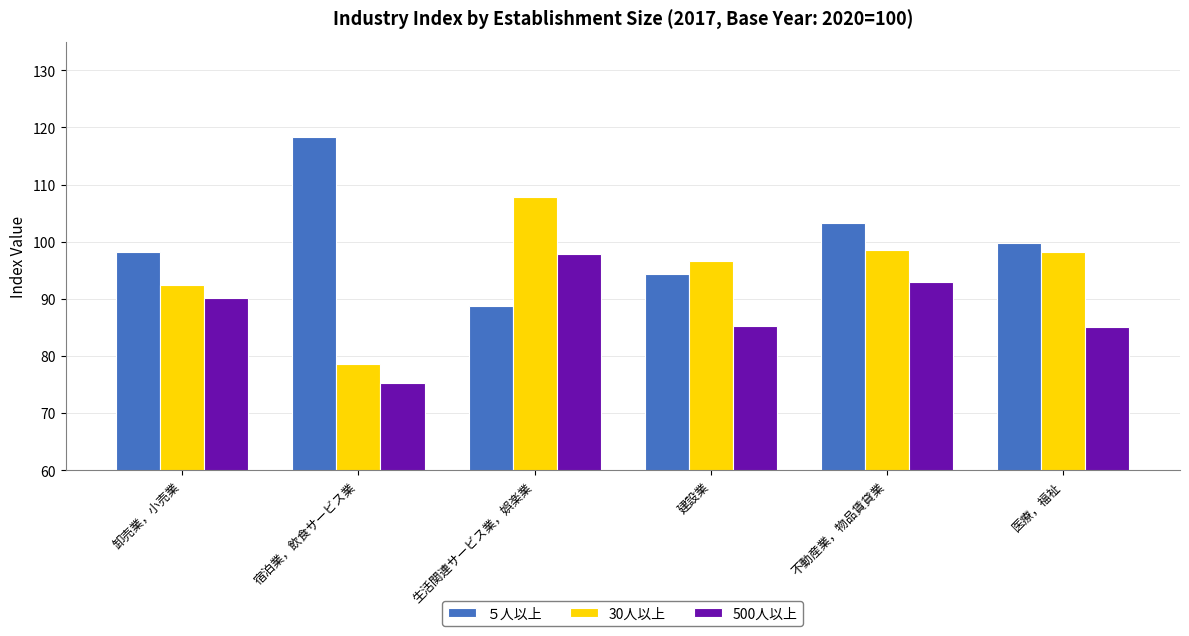

How many data points in 30人以上 are above 98?

3